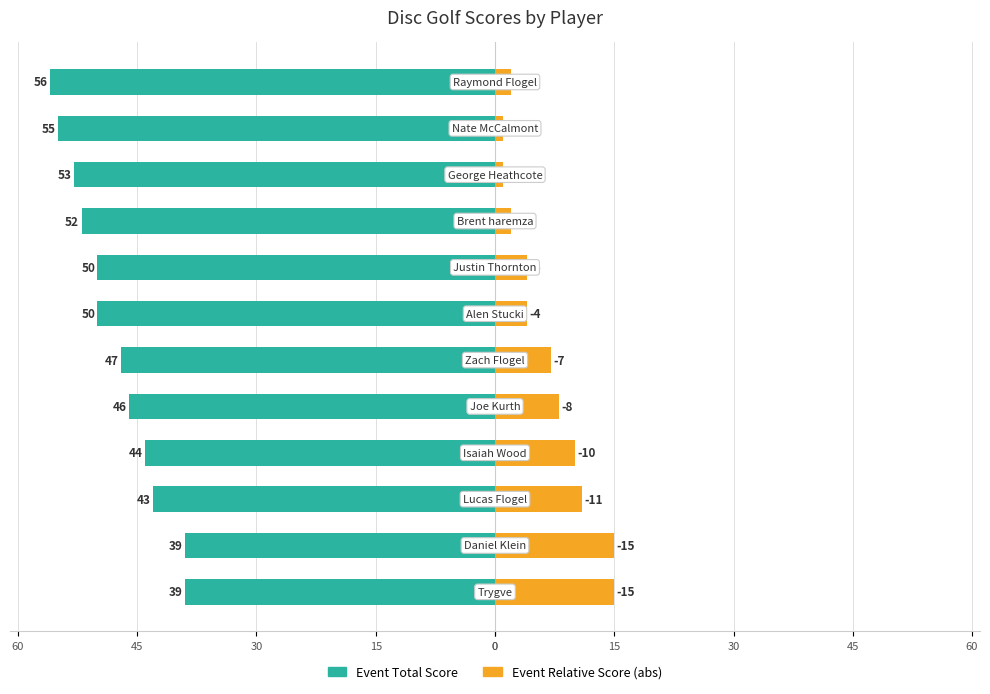

Between 45 and 10, which series saw the biggest shift?

Event Total Score